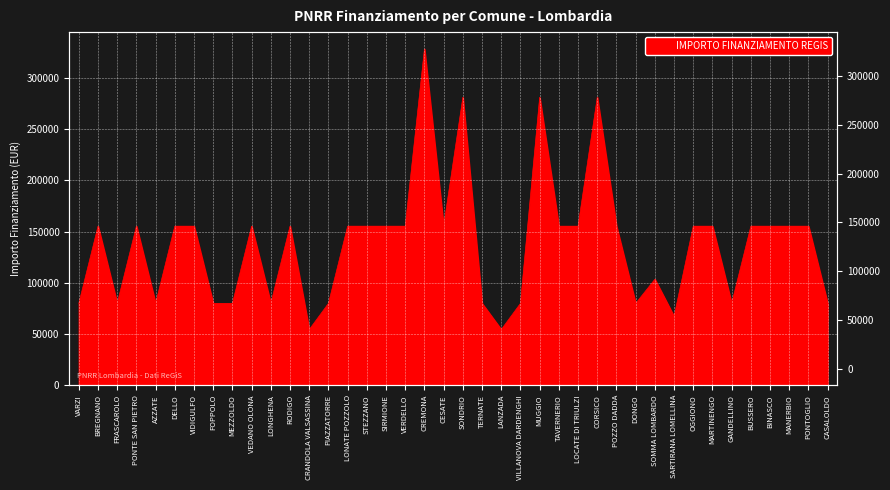

At which category does the data reach its first local peak?

BREGNANO